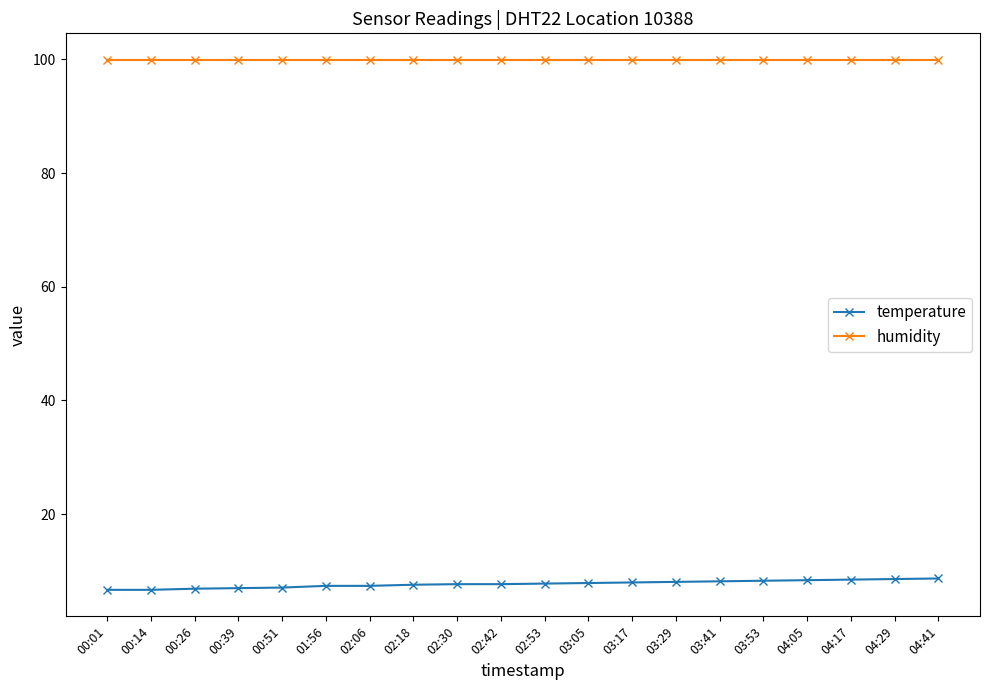

True or false: temperature and humidity intersect in this chart.

False